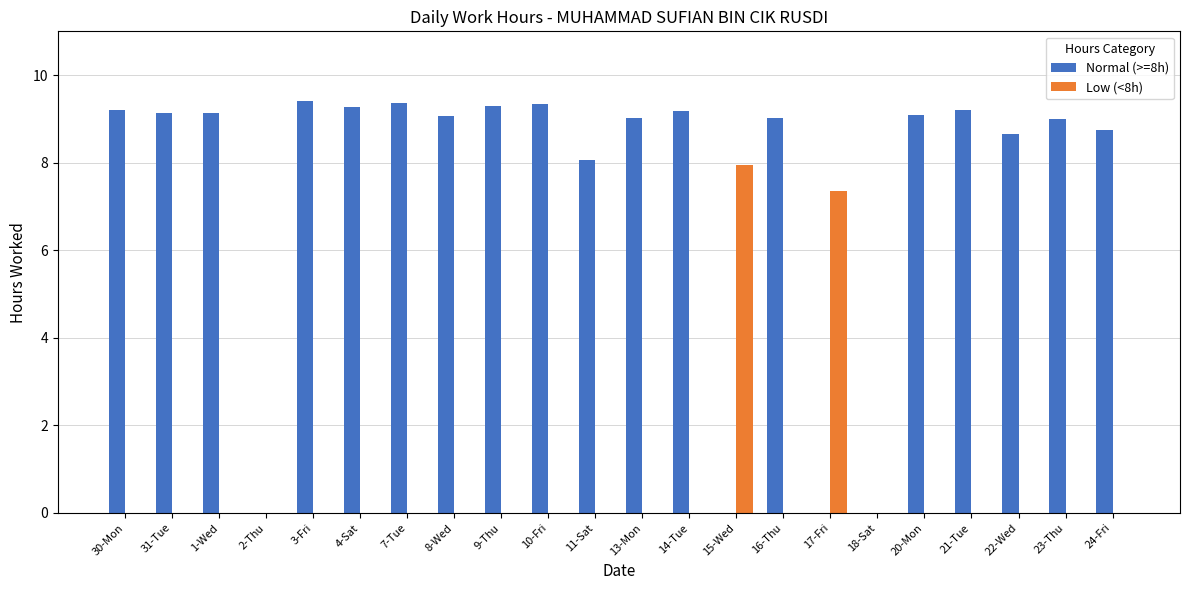

Is it true that Low (<8h) equals 0.0 at 24-Fri?

True